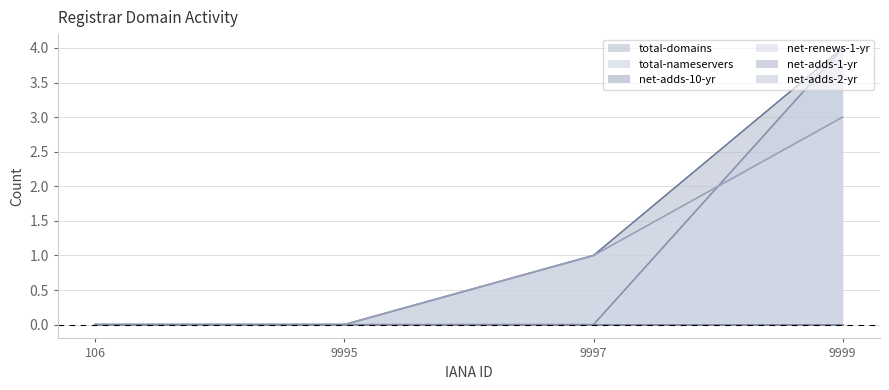

What is the difference between the maximum and minimum values in the total-domains series?

4